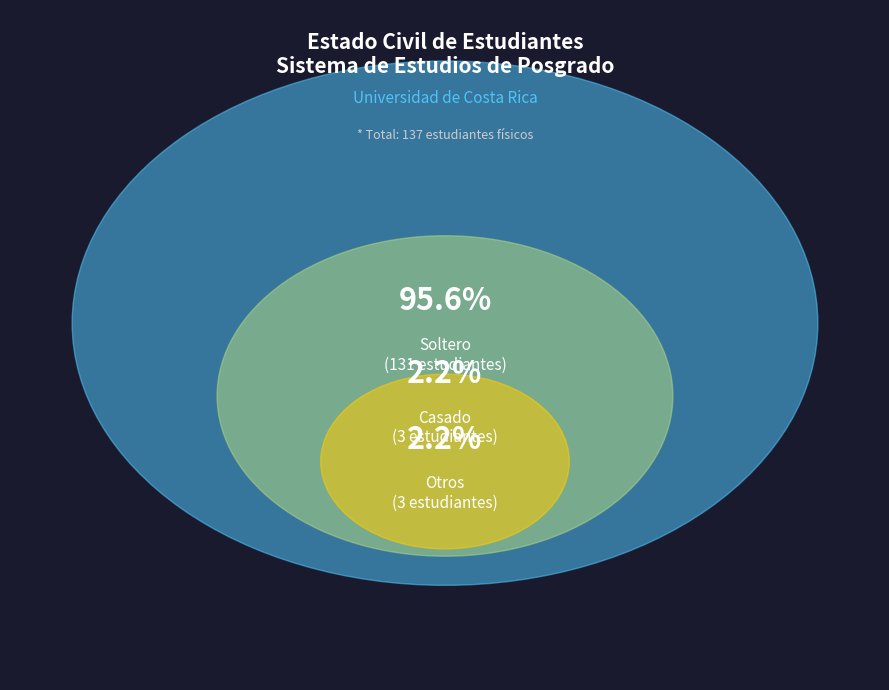

Which has a higher value, Casado or Soltero?

Soltero